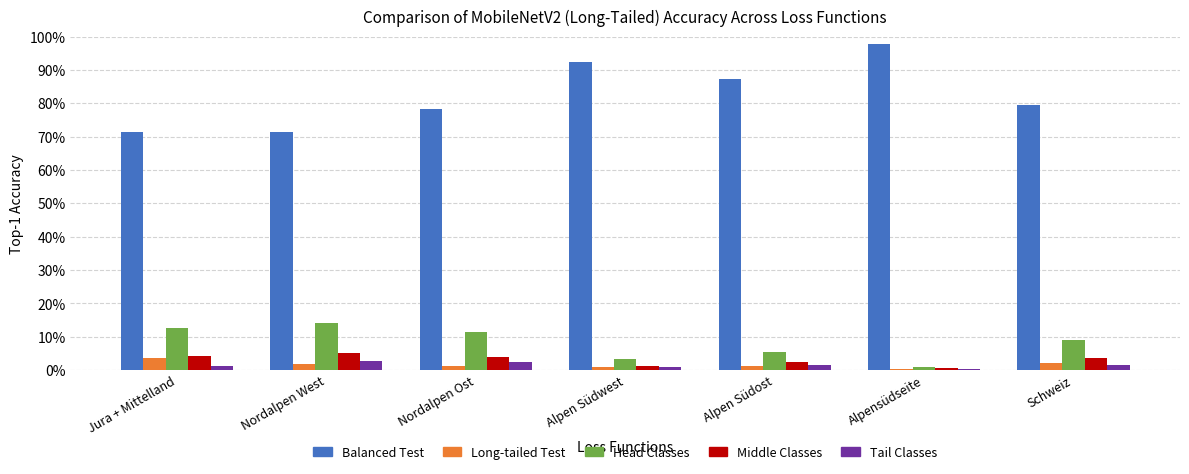

At which category does the chart reach its peak across all series?

Alpensüdseite